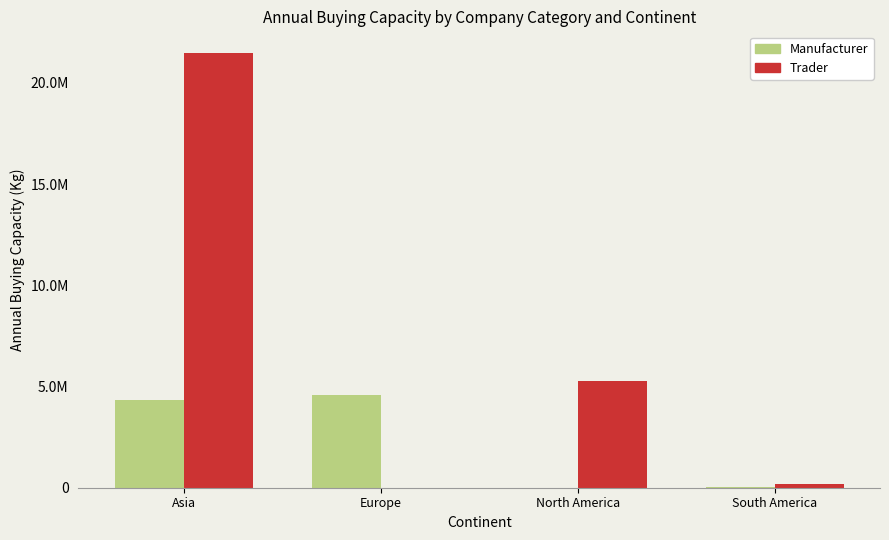

Reading left to right, list all the values displayed in this chart.

Manufacturer: Asia=4341033.7	Europe=4591533.6	North America=1159.0	South America=30025.8
Trader: Asia=21477109.5	Europe=4053.5	North America=5270825.0	South America=174149.6